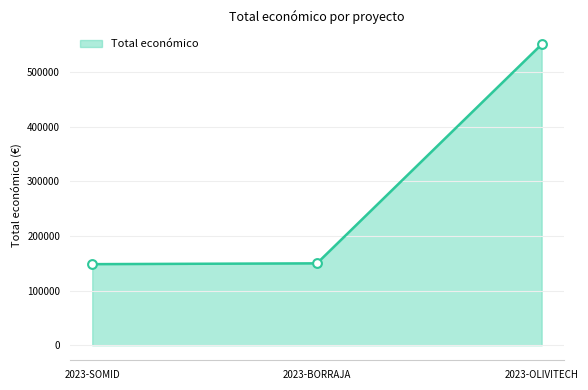

What is the ratio of the value at 2023-SOMID to the value at 2023-OLIVITECH?

0.3